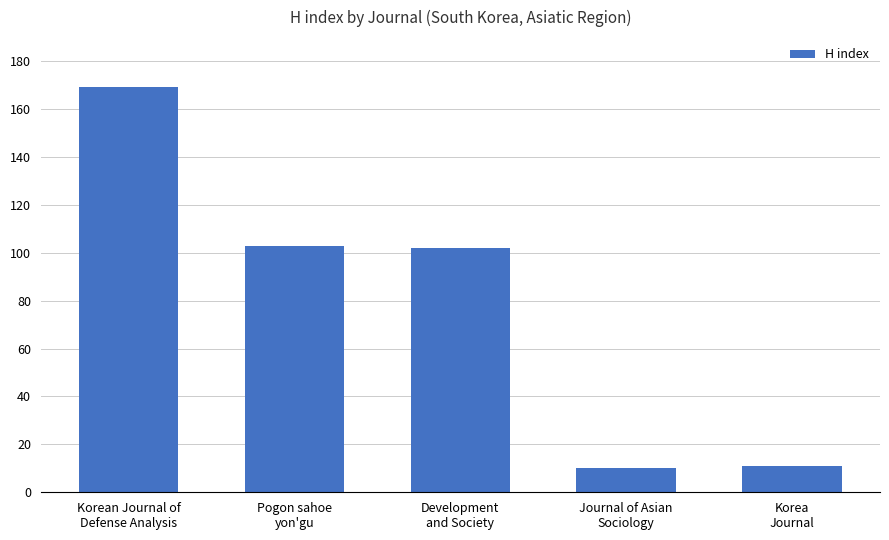

What is the greatest value displayed?

169